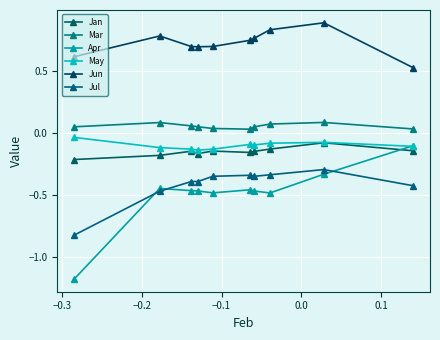

At how many categories does at least one series exceed 0?

10